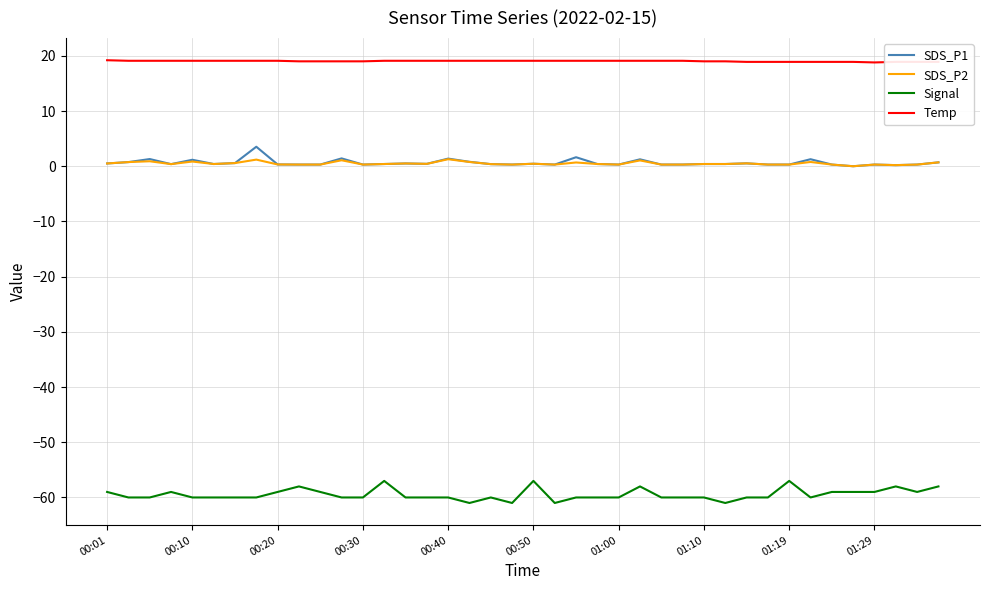

True or false: Signal and SDS_P2 cross at least once.

False